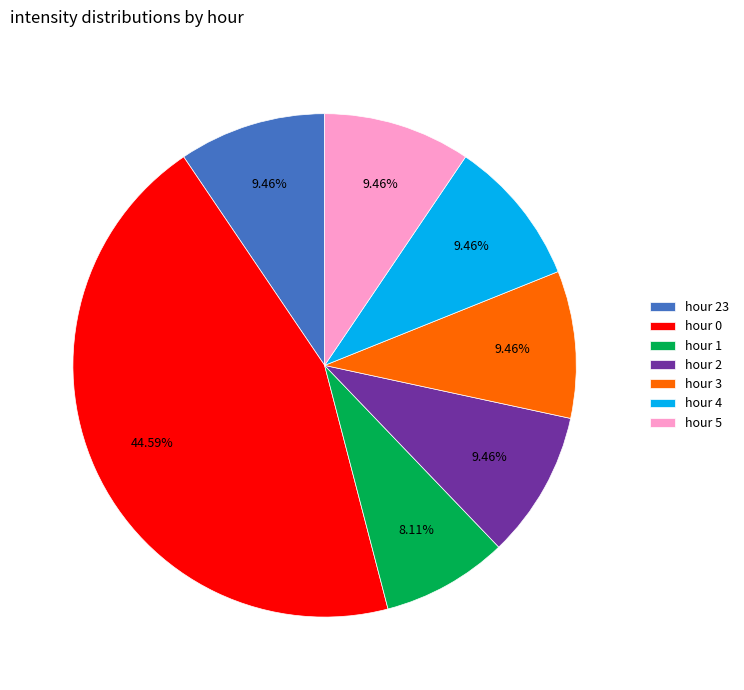

Approximately how many times larger is the value at hour 2 compared to hour 4?

1.0